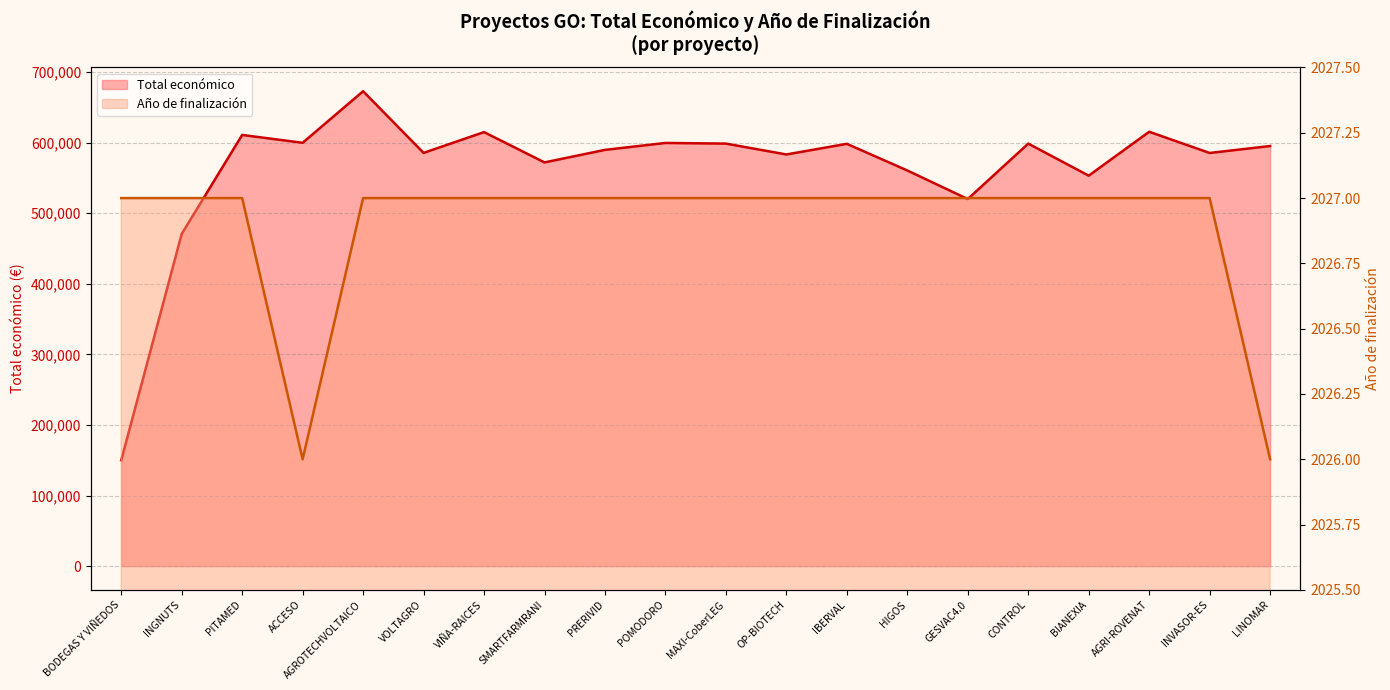

What is the minimum value for Año de finalización?

2026